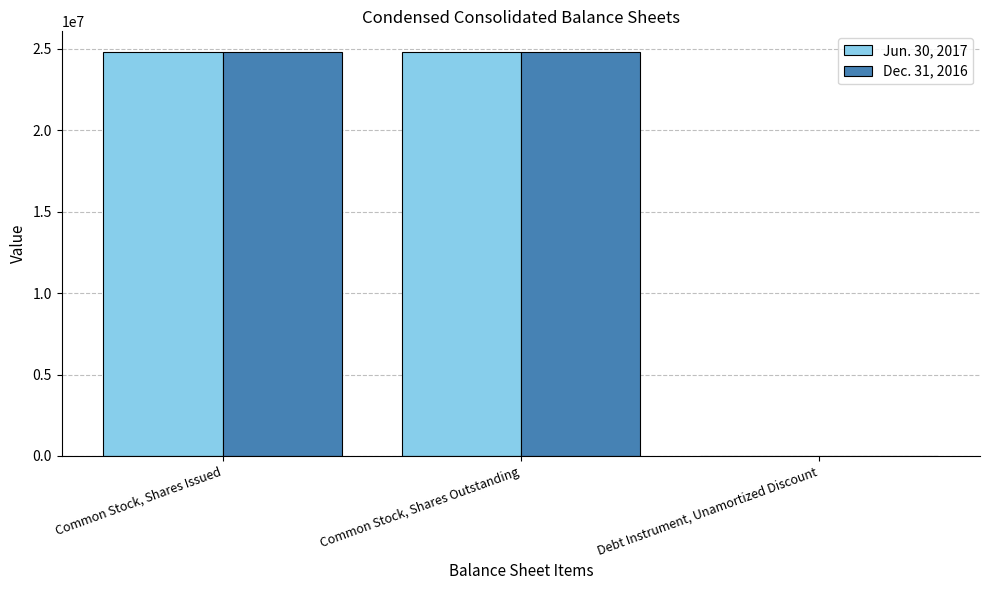

Is it true that Jun. 30, 2017 equals 3493 at Debt Instrument, Unamortized Discount?

True